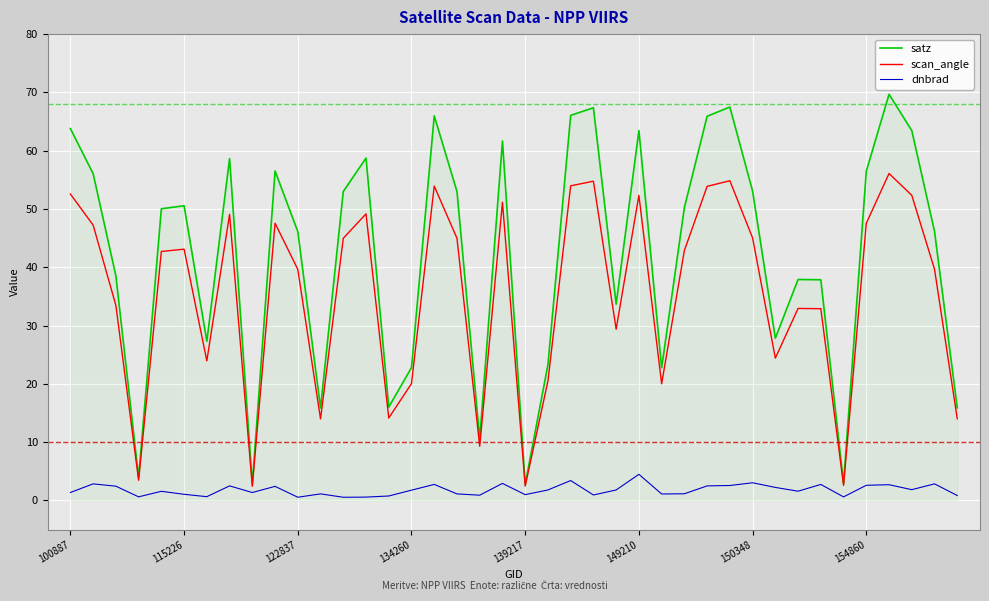

What is the maximum value for scan_angle?

56.1